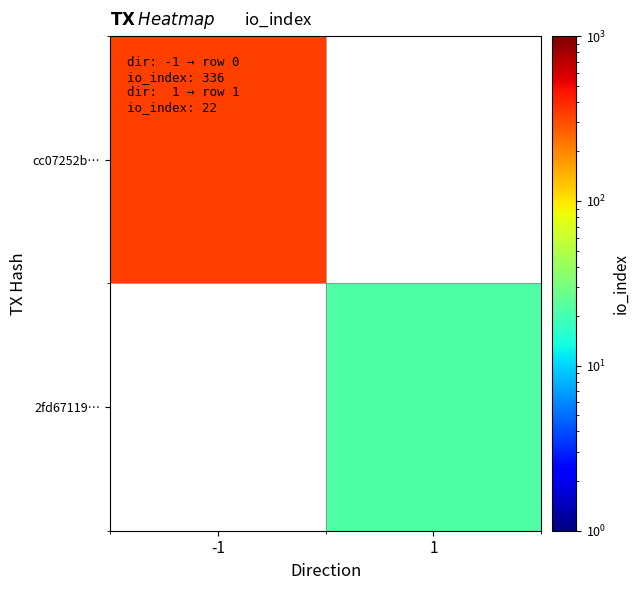

What is the lowest value of the cc07252b… series?

336.0